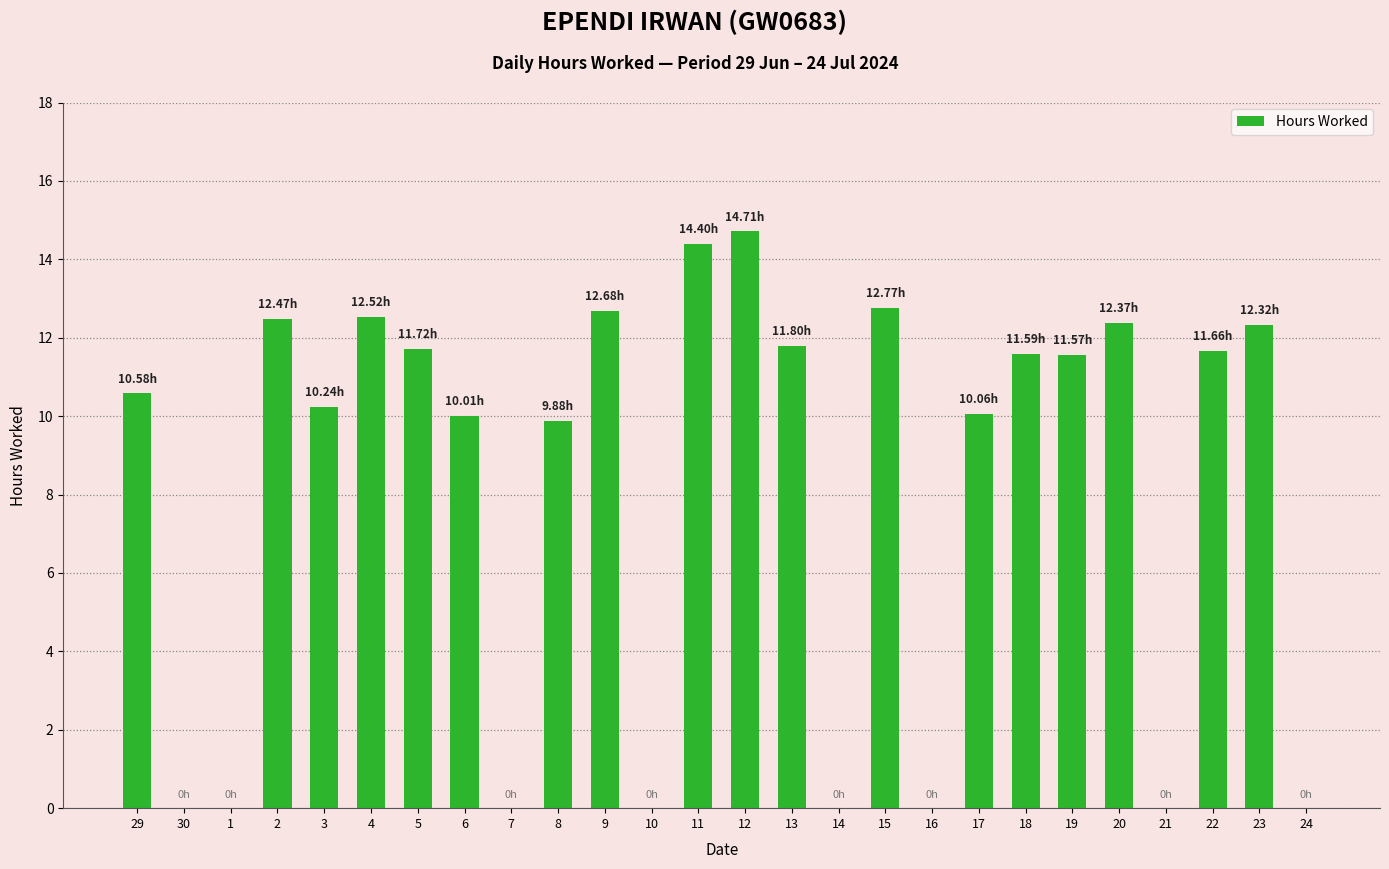

What is the sum of the values at 21 and 8?

9.9